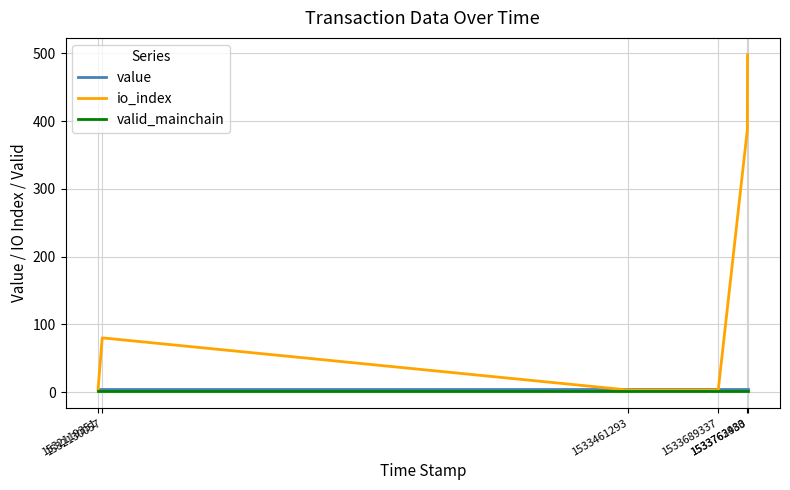

Which series has the widest spread of values?

io_index